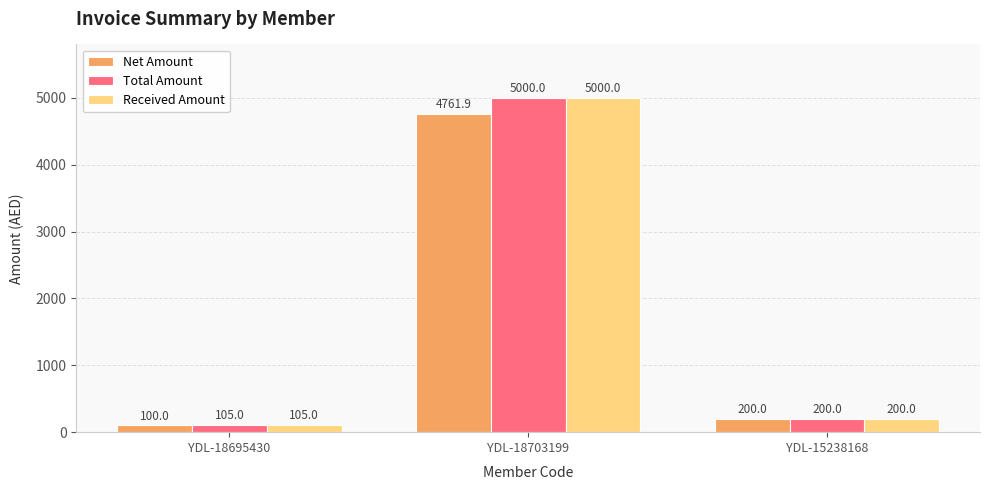

What is the sum of the Total Amount values at YDL-18703199 and YDL-18695430?

5105.0